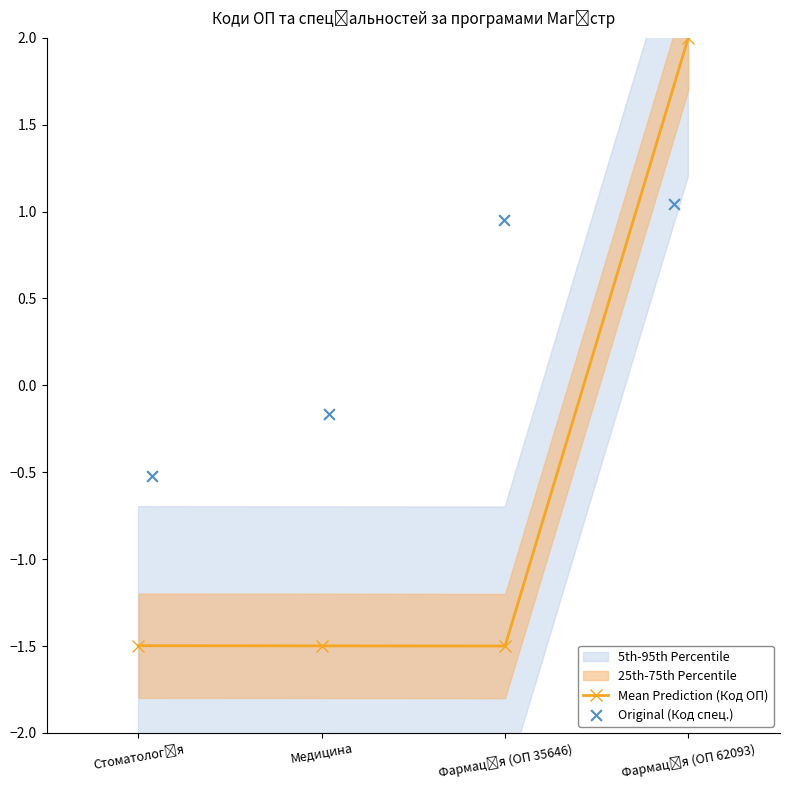

Which series contains the highest Y value?

Mean Prediction (Код ОП)